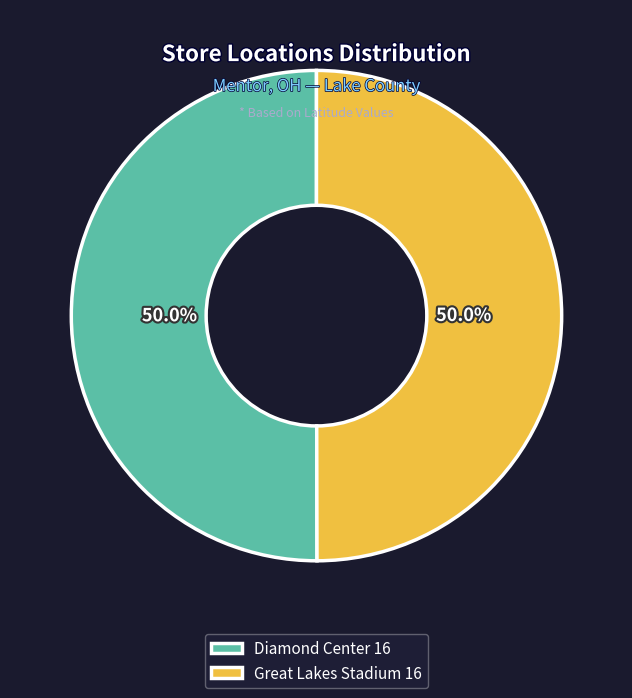

Approximately how many times larger is the value at Great Lakes Stadium 16 compared to Diamond Center 16?

1.0